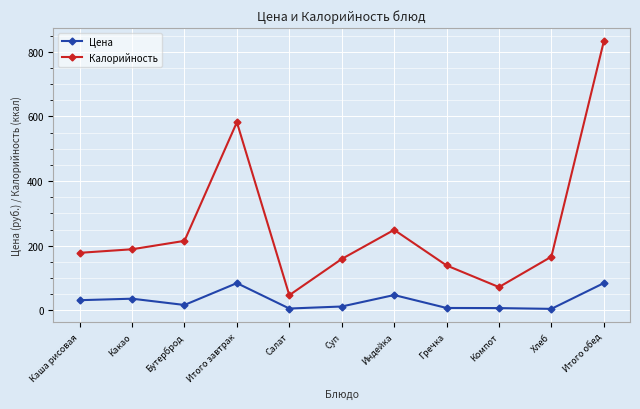

Is the value of Цена at Хлеб greater than the value of Калорийность at Бутерброд?

No